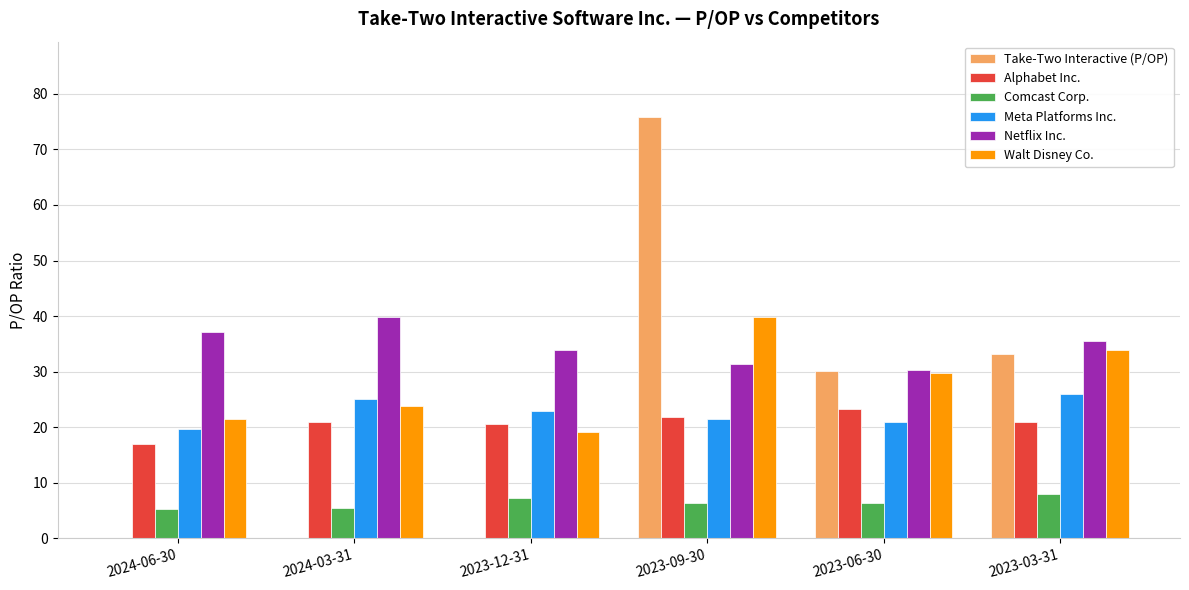

What is the approximate value of Meta Platforms Inc. at 2023-03-31?

25.9